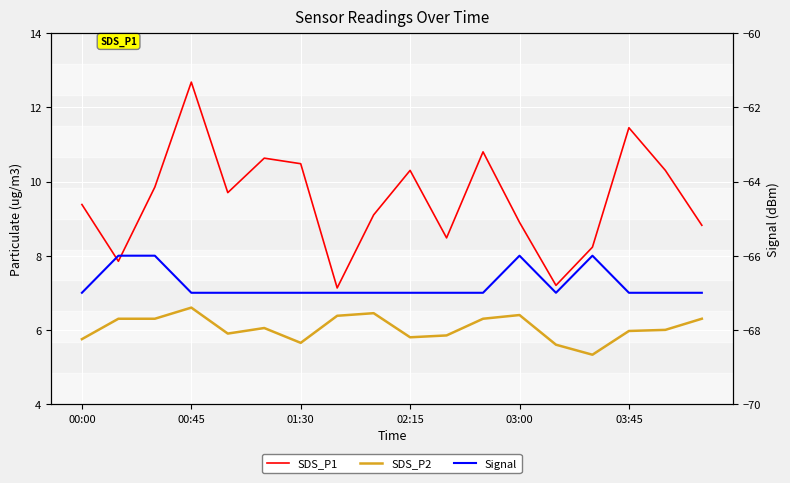

Is the value of SDS_P2 at 03:45 greater than the value of Signal at 02:15?

Yes